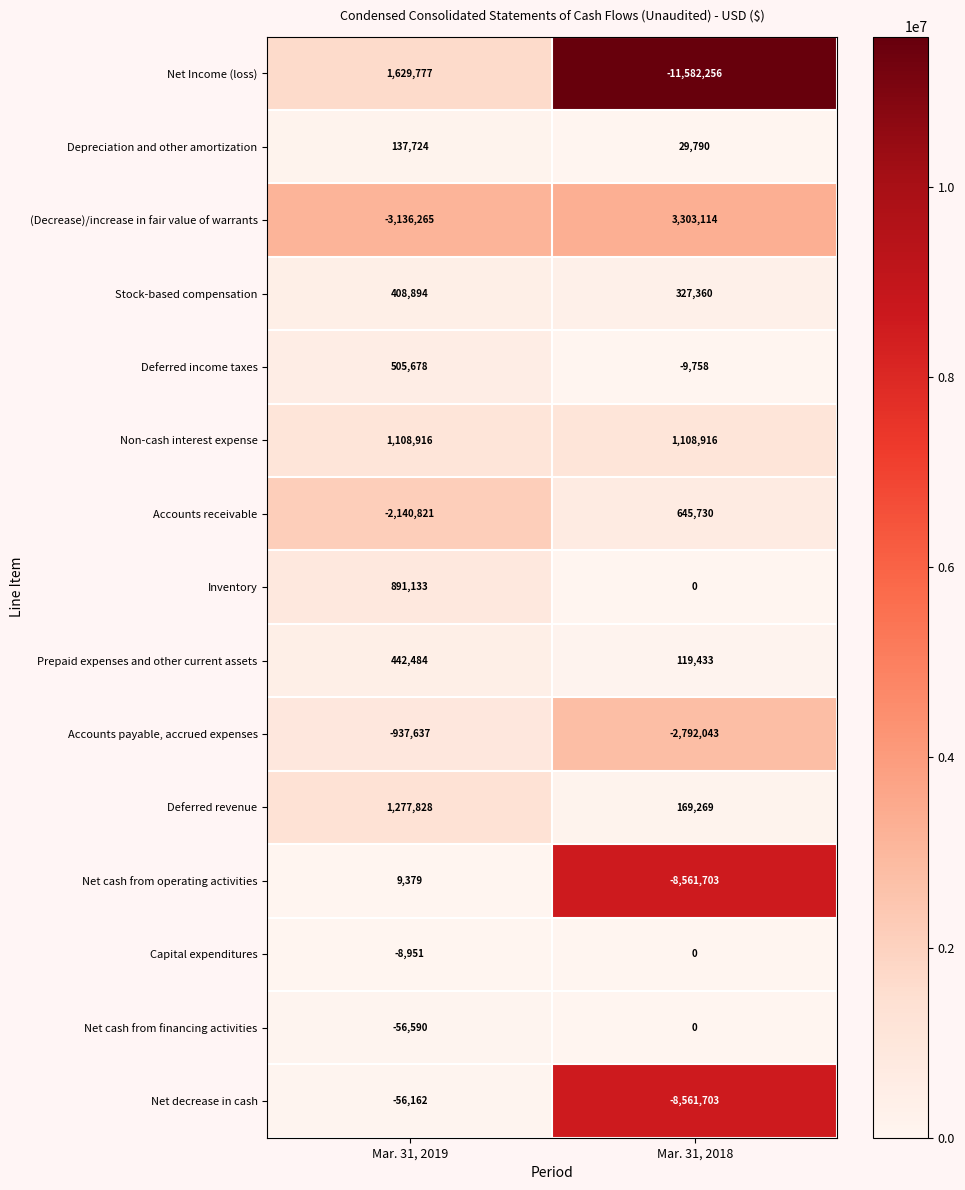

Reading right to left, list all the values displayed in this chart.

Net Income (loss): -11582256	1629777
Depreciation and other amortization: 29790	137724
(Decrease)/increase in fair value of warrants: 3303114	-3136265
Stock-based compensation: 327360	408894
Deferred income taxes: -9758	505678
Non-cash interest expense: 1108916	1108916
Accounts receivable: 645730	-2140821
Inventory: 0	891133
Prepaid expenses and other current assets: 119433	442484
Accounts payable, accrued expenses: -2792043	-937637
Deferred revenue: 169269	1277828
Net cash from operating activities: -8561703	9379
Capital expenditures: 0	-8951
Net cash from financing activities: 0	-56590
Net decrease in cash: -8561703	-56162